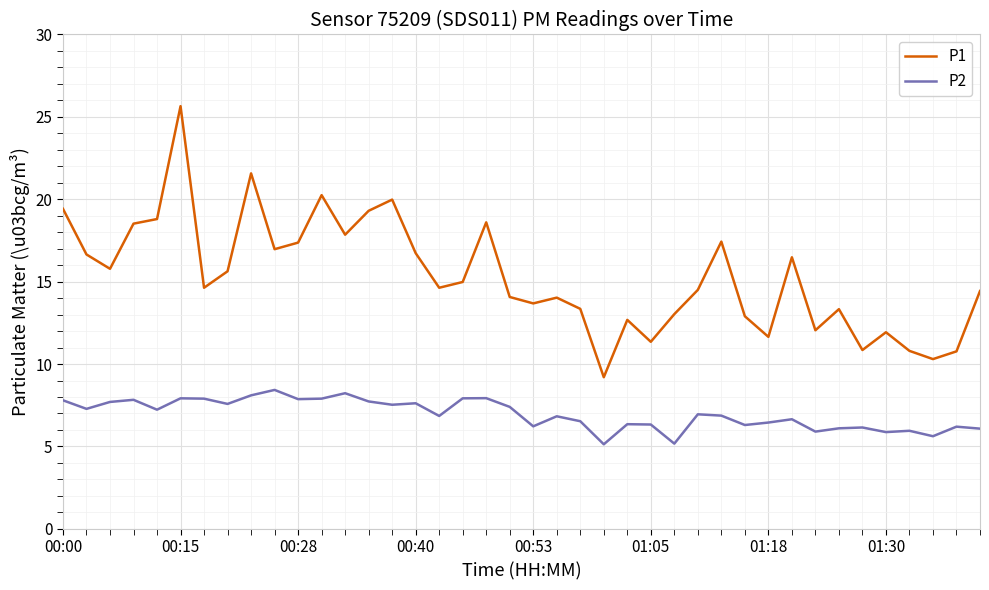

True or false: P1 and P2 intersect in this chart.

False